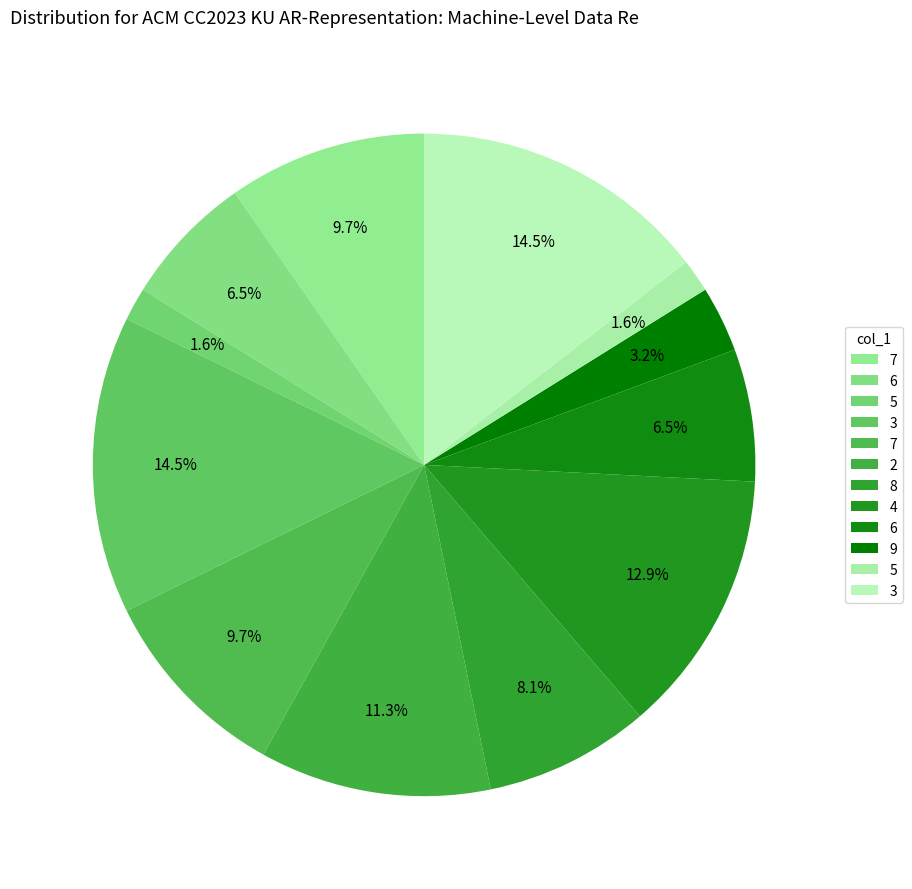

Count the number of slices in the pie.

12